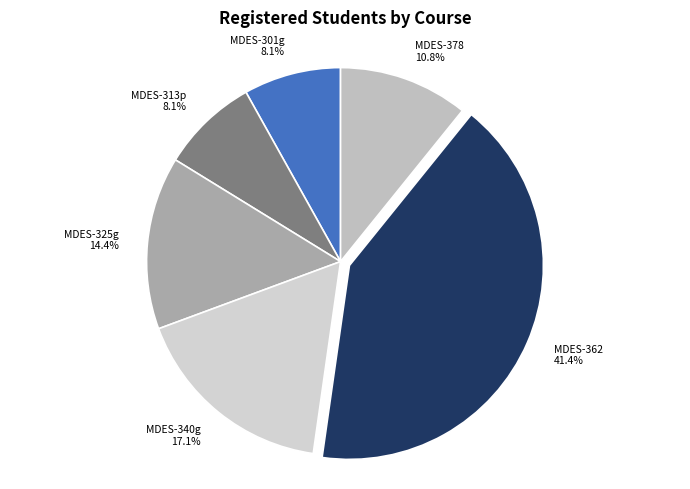

Approximately how many times larger is the value at MDES-325g compared to MDES-362?

0.3